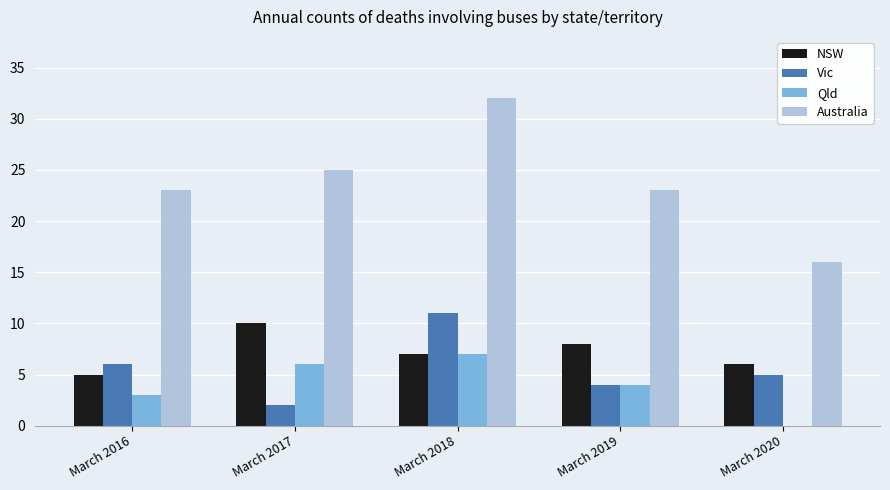

What is the maximum value shown in the chart?

32